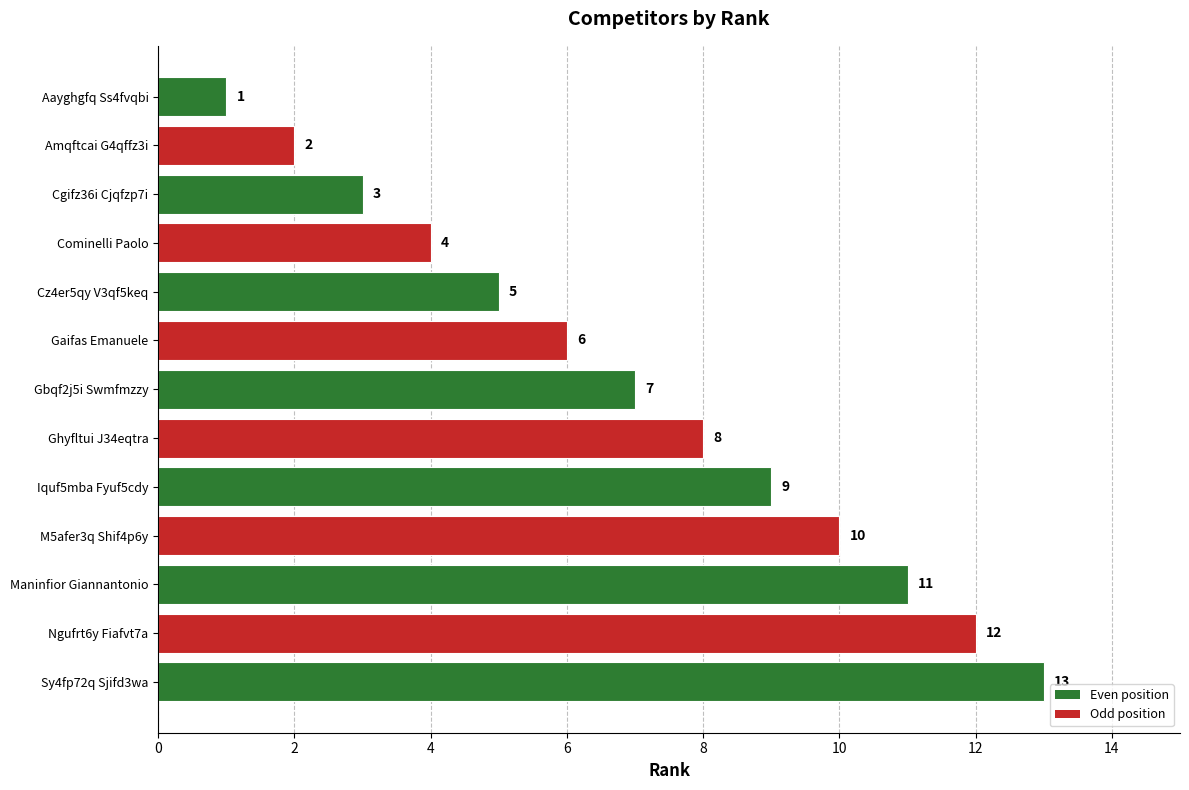

Which has a higher value, Sy4fp72q Sjifd3wa or Maninfior Giannantonio?

Sy4fp72q Sjifd3wa